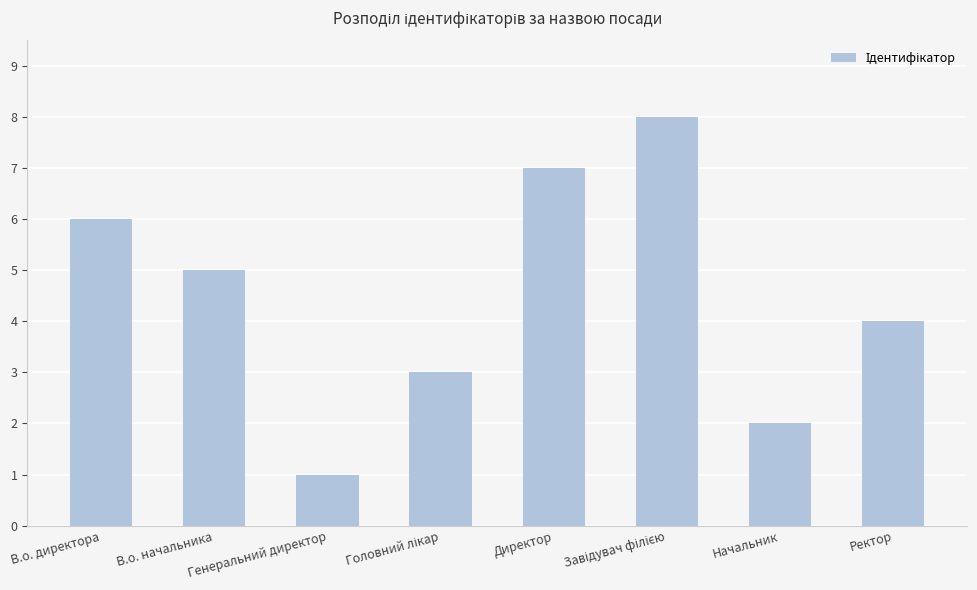

True or false: the data shows 3 at Начальник.

False